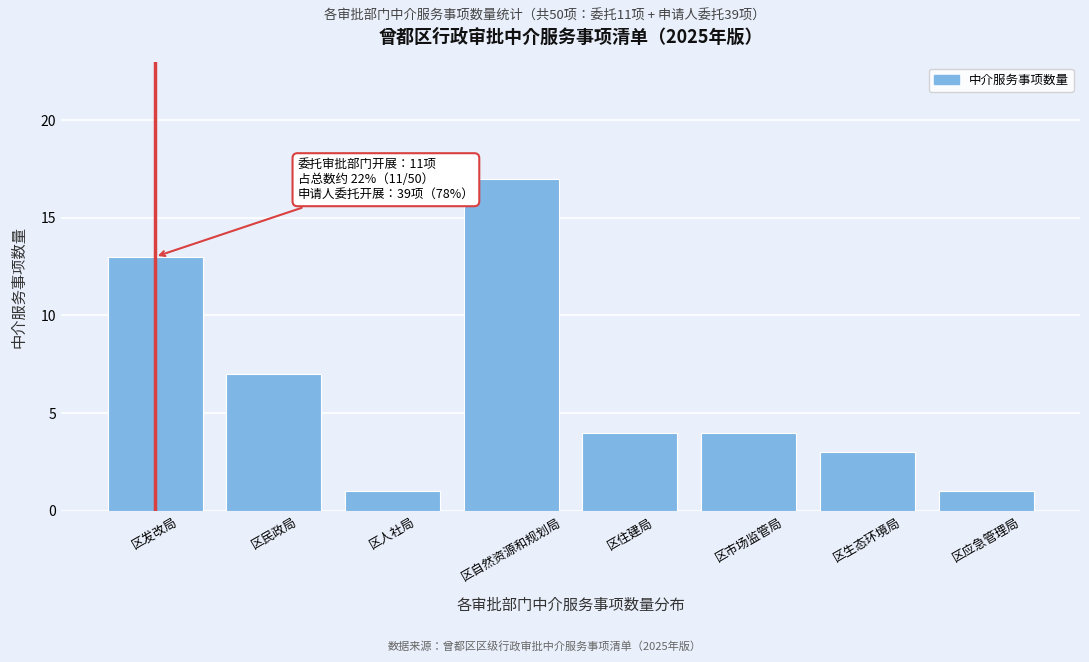

Reading left to right, list all the values displayed in this chart.

13	7	1	17	4	4	3	1